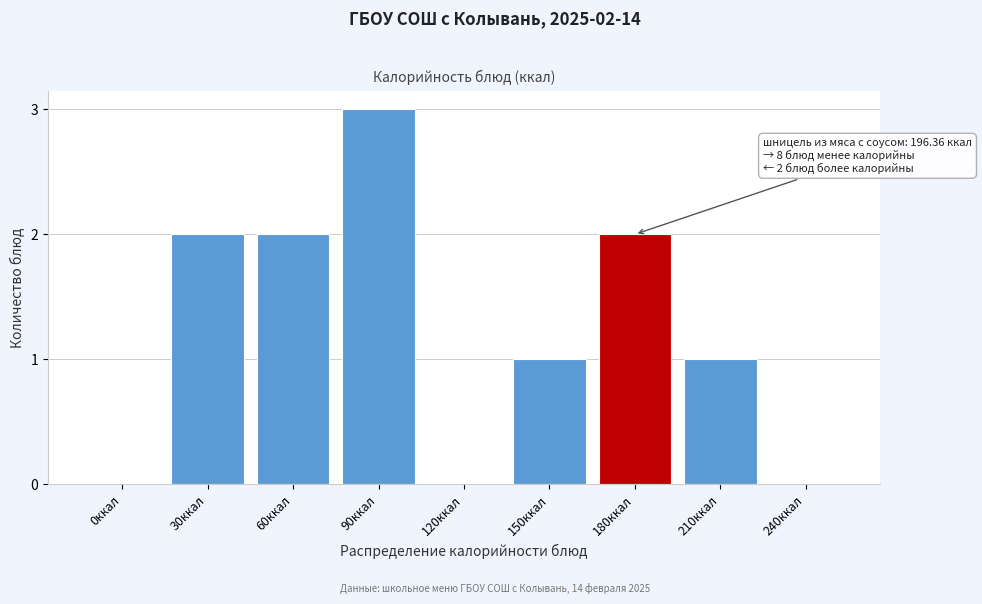

Reading right to left, transcribe all the data shown in this chart.

240ккал=0	210ккал=1	180ккал=2	150ккал=1	120ккал=0	90ккал=3	60ккал=2	30ккал=2	0ккал=0